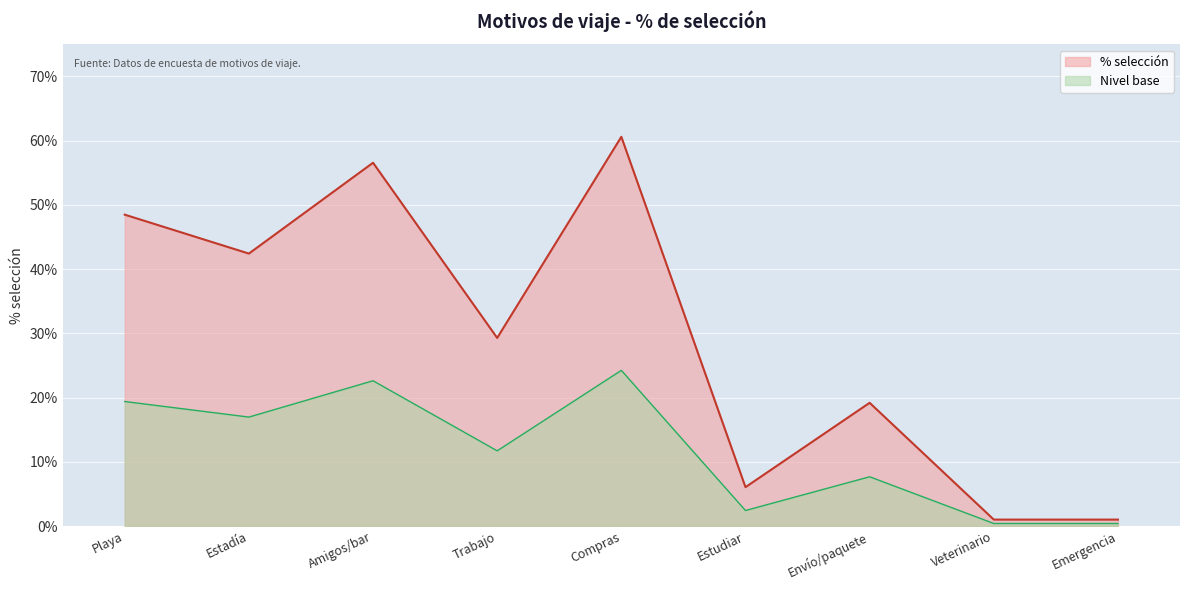

Rank the categories by value from highest to lowest.

Compras, Amigos/bar, Playa, Estadía, Trabajo, Envío/paquete, Estudiar, Veterinario, Emergencia